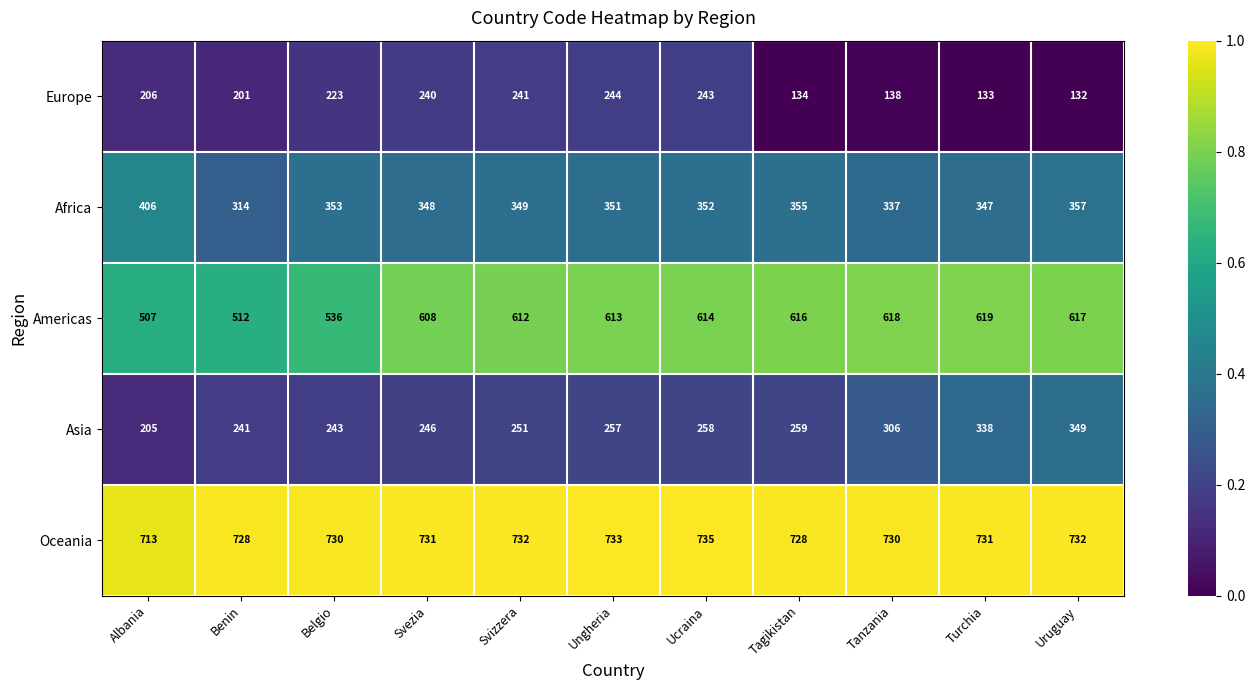

Which series has the largest total across all categories?

Oceania